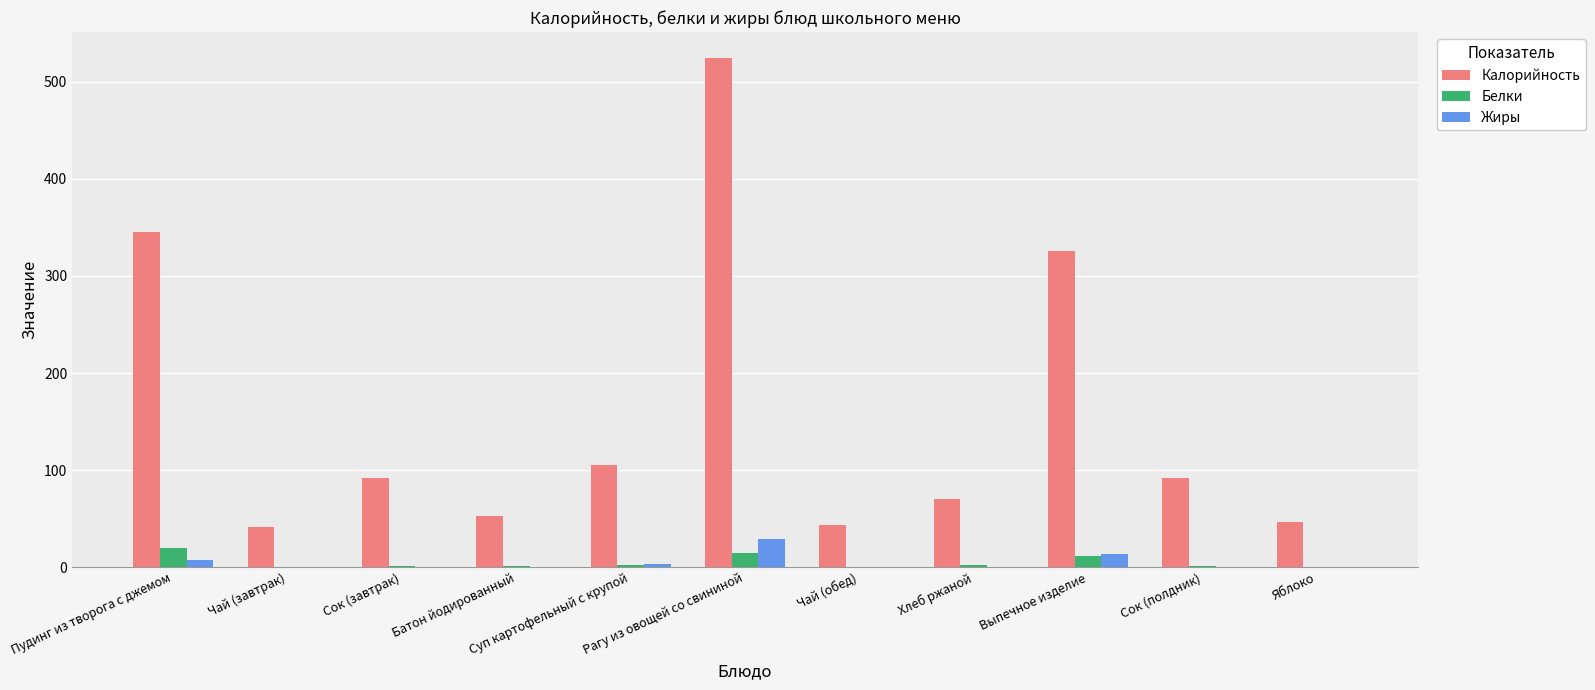

Which label corresponds to the largest value in the chart?

Рагу из овощей со свининой